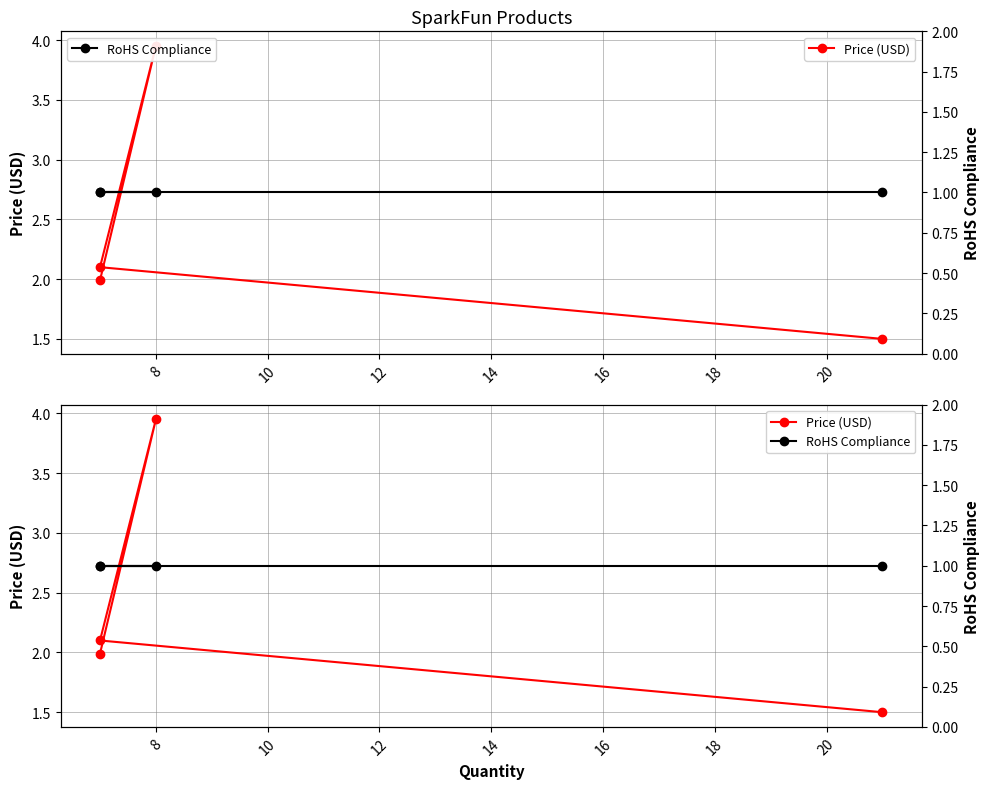

Is the value of Price (USD) at 8 greater than the value of RoHS Compliance at 12?

Yes